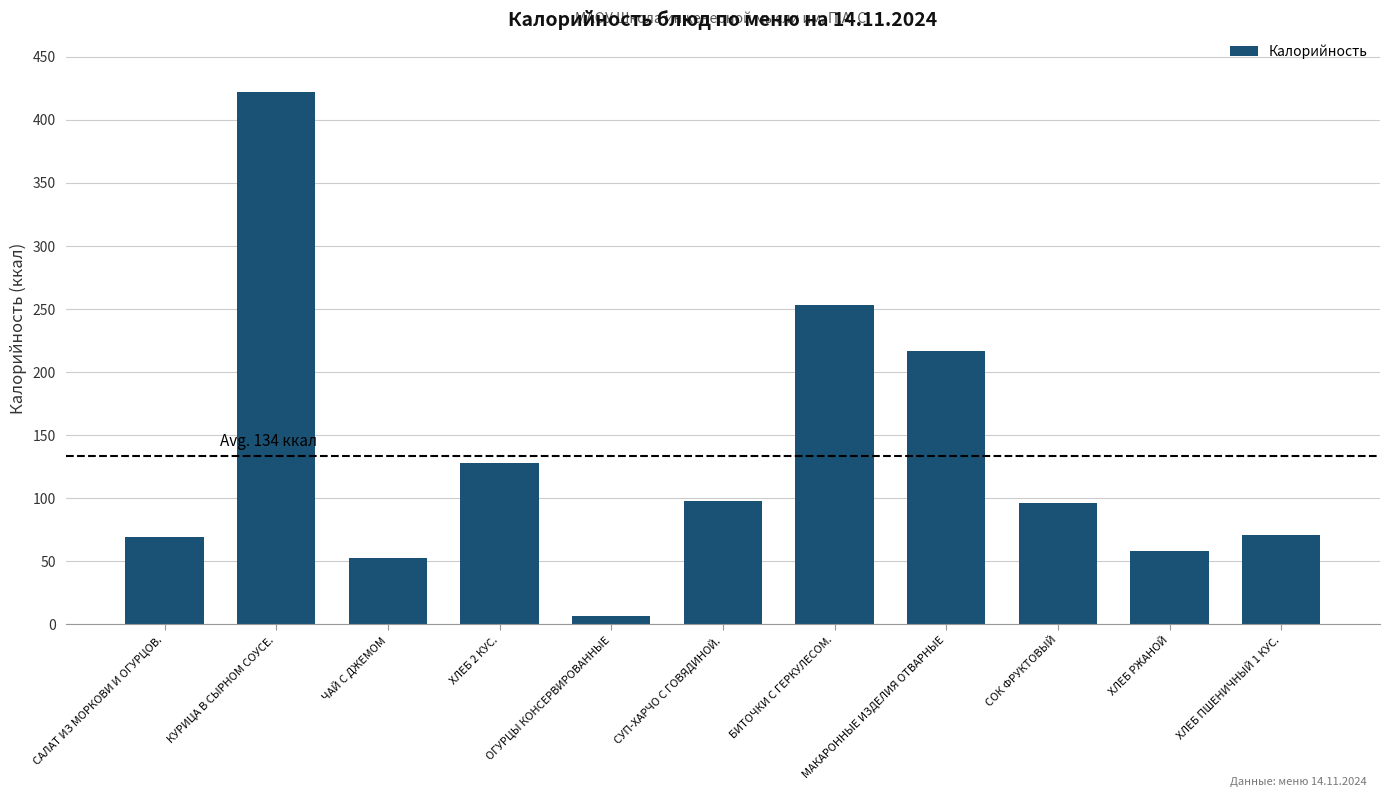

What is the label of the 8th bar from the left?

МАКАРОННЫЕ ИЗДЕЛИЯ ОТВАРНЫЕ